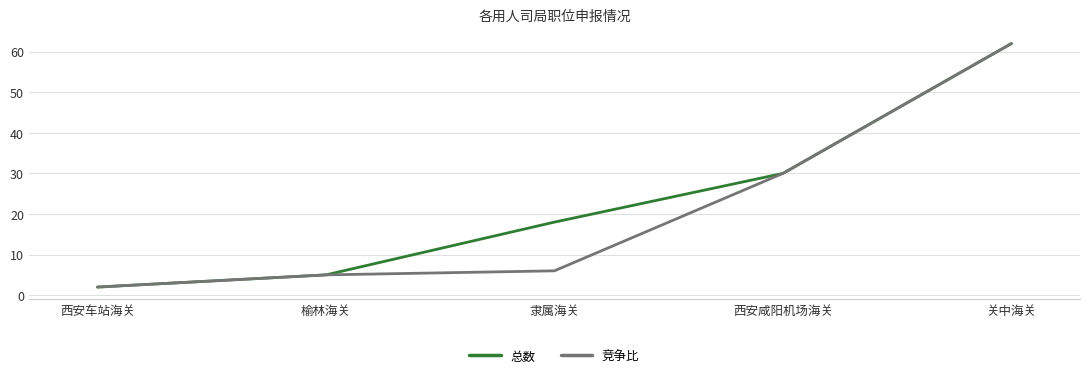

What is the total value across all series at 隶属海关?

24